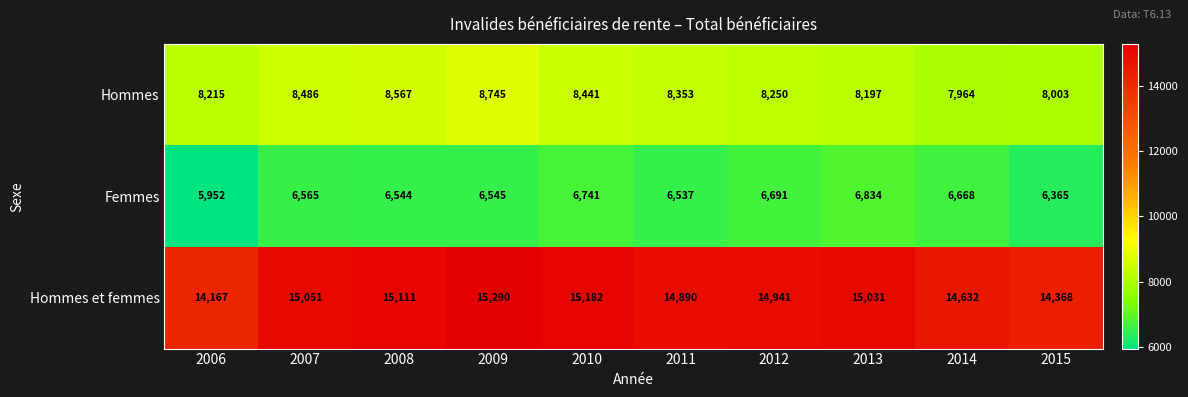

Rank the series at 2014 from lowest to highest value.

Femmes, Hommes, Hommes et femmes